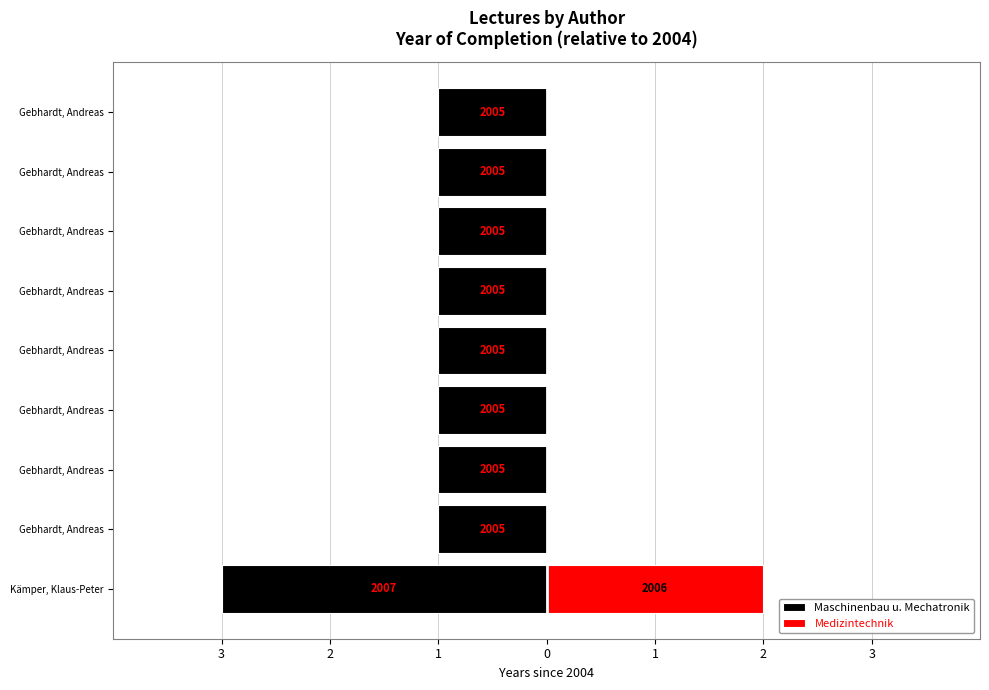

What is the average value?

-1